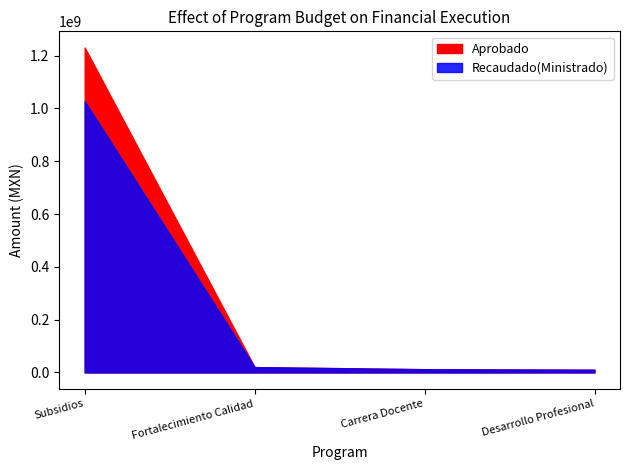

Rank the categories by Modificado value from highest to lowest.

Subsidios, Fortalecimiento Calidad, Carrera Docente, Desarrollo Profesional